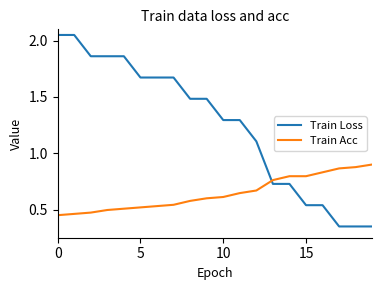

Which series has the widest spread of values?

Train Loss